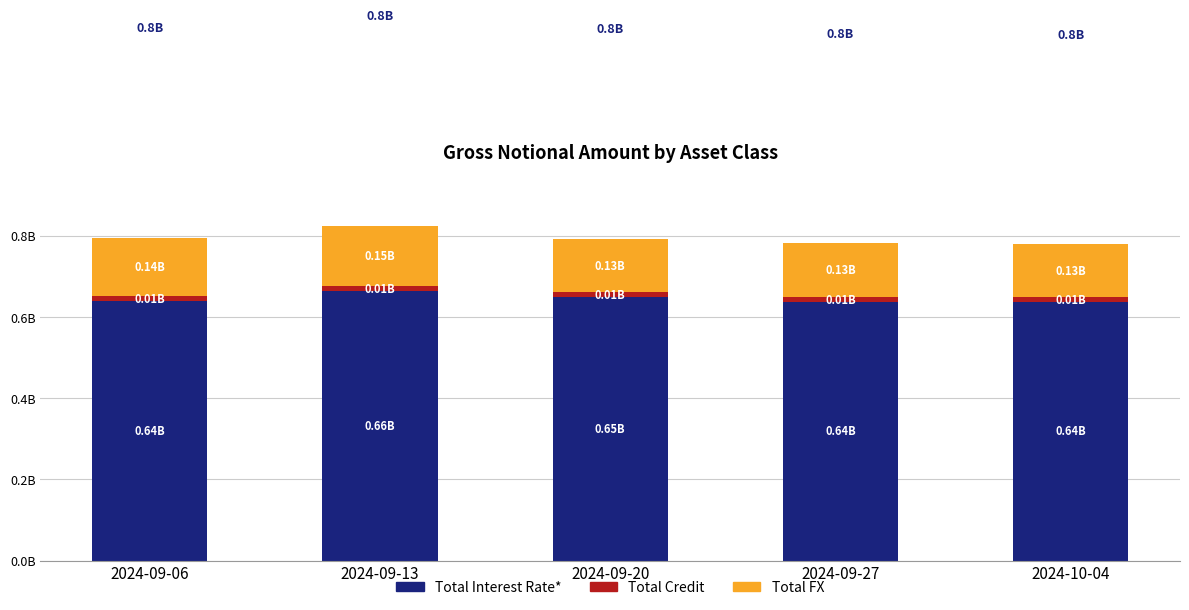

What are all the series names shown in the legend?

Total Interest Rate*, Total Credit, Total FX